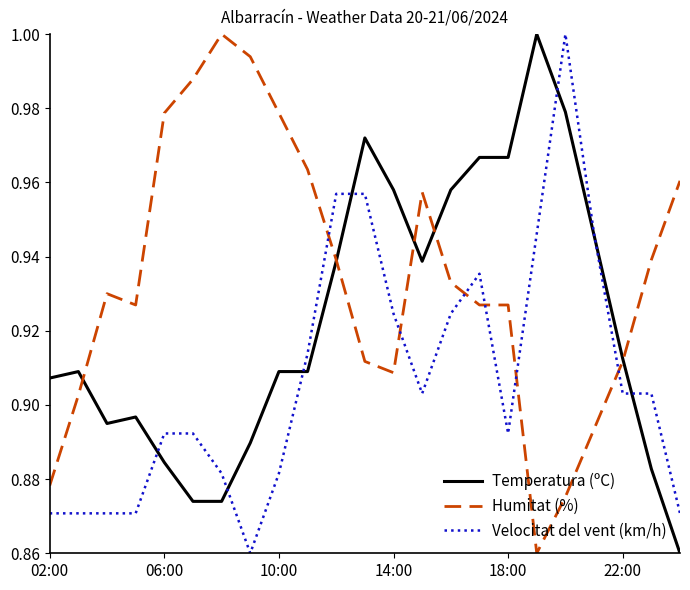

Count the number of categories in the chart.

23